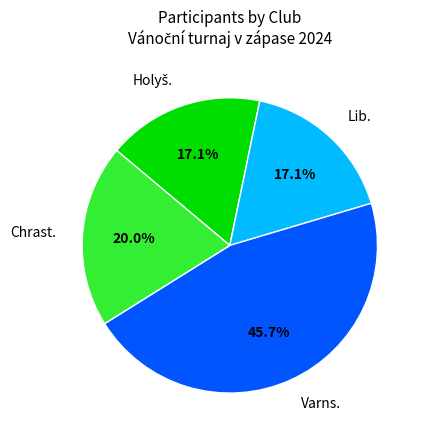

Is there a majority slice in this chart?

No